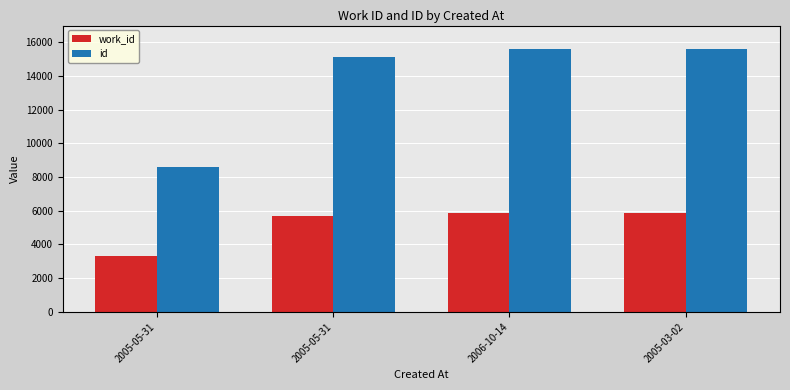

How many data points in id are less than 15579?

2